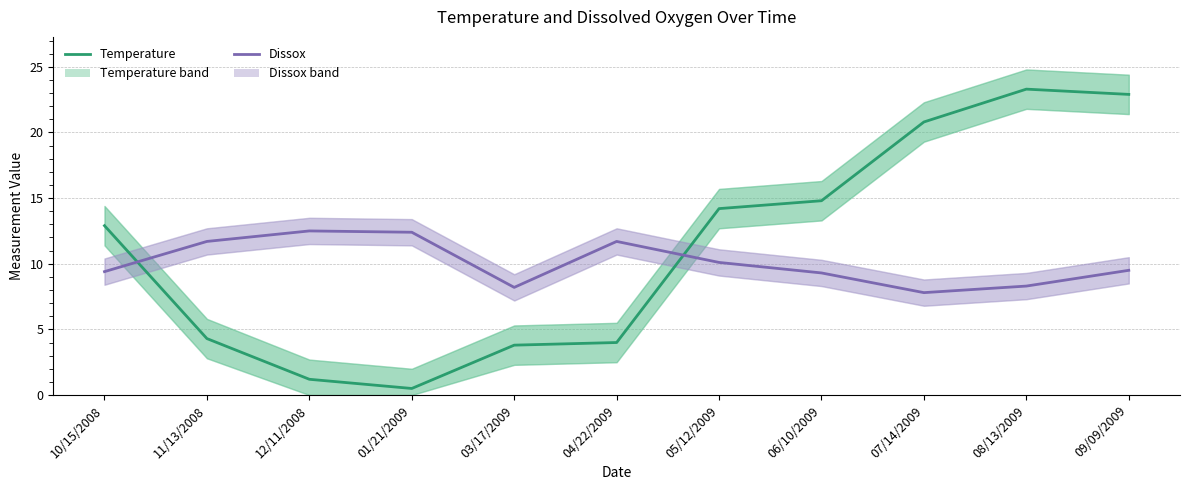

Reading left to right, list all the values displayed in this chart.

Temperature: 12.9	4.3	1.2	0.5	3.8	4.0	14.2	14.8	20.8	23.3	22.9
Dissox: 9.4	11.7	12.5	12.4	8.2	11.7	10.1	9.3	7.8	8.3	9.5